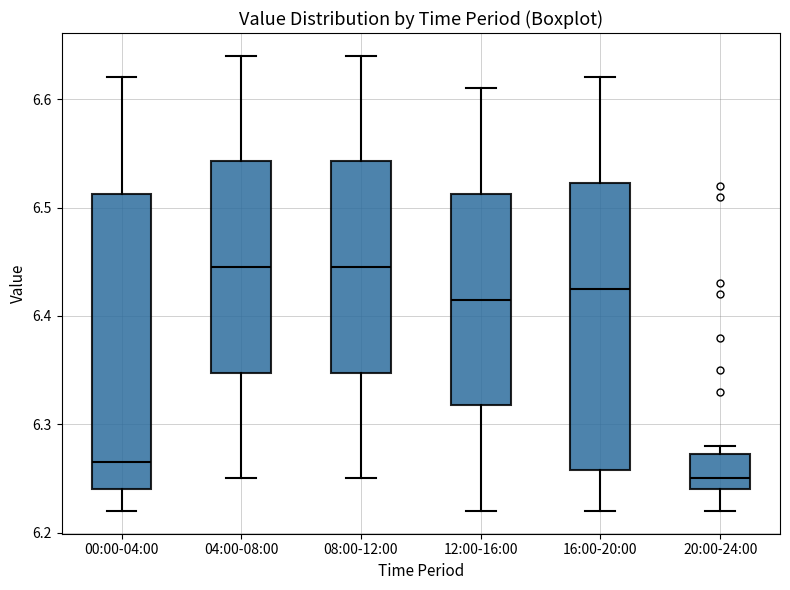

Reading left to right, read every box against the y-axis: the position of its median line, the range the box covers, and the ends of its whiskers. The values are not printed on the chart, so give them approximately, as read against the axis.

00:00-04:00: median 6.27, box 6.24 to 6.51, whiskers 6.22 to 6.62
04:00-08:00: median 6.45, box 6.35 to 6.54, whiskers 6.25 to 6.64
08:00-12:00: median 6.45, box 6.35 to 6.54, whiskers 6.25 to 6.64
12:00-16:00: median 6.42, box 6.32 to 6.51, whiskers 6.22 to 6.61
16:00-20:00: median 6.43, box 6.26 to 6.52, whiskers 6.22 to 6.62
20:00-24:00: median 6.25, box 6.24 to 6.27, whiskers 6.22 to 6.28